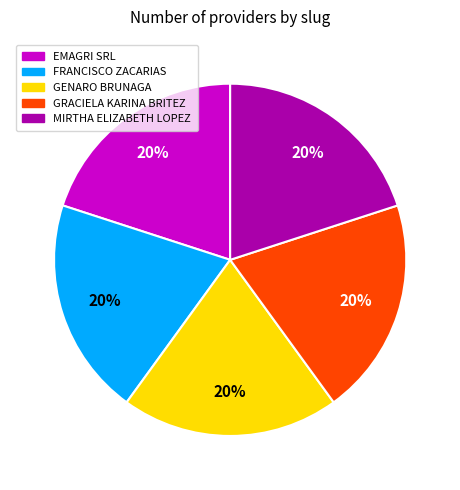

Does any single category account for the majority?

No